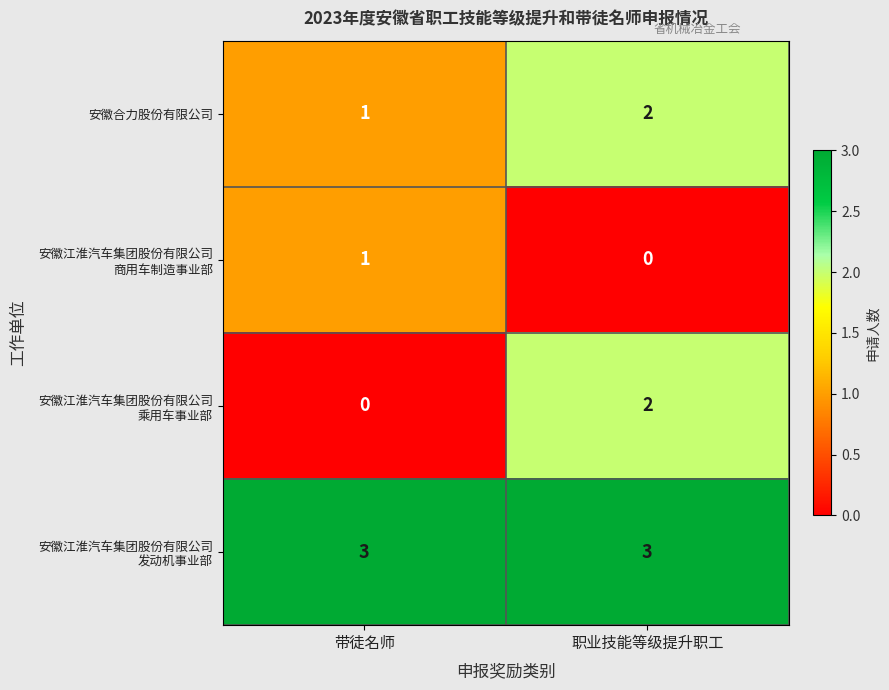

How many categories are shown in the chart?

2